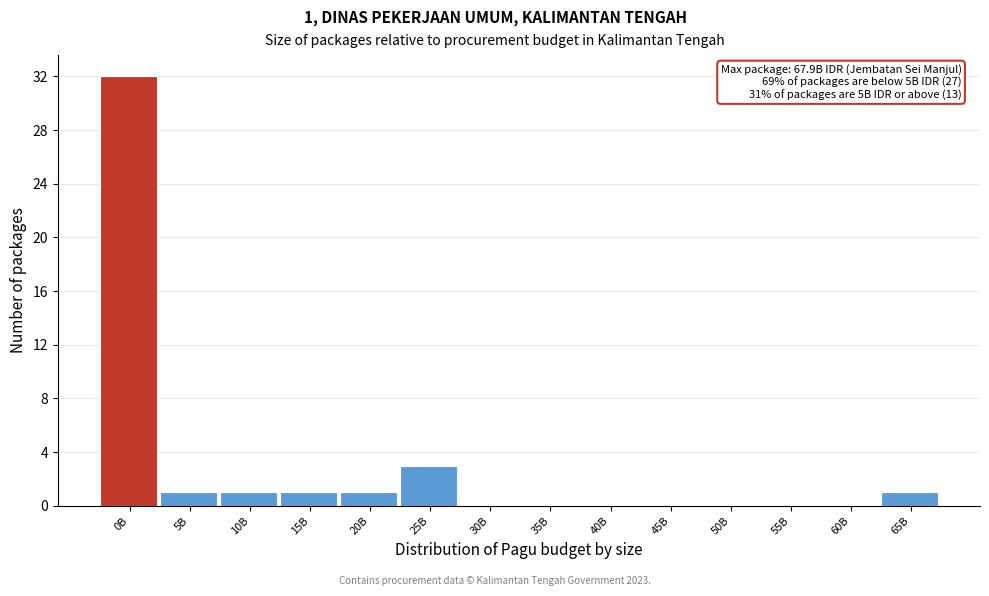

Reading right to left, transcribe all the data shown in this chart.

65B=1	60B=0	55B=0	50B=0	45B=0	40B=0	35B=0	30B=0	25B=3	20B=1	15B=1	10B=1	5B=1	0B=32